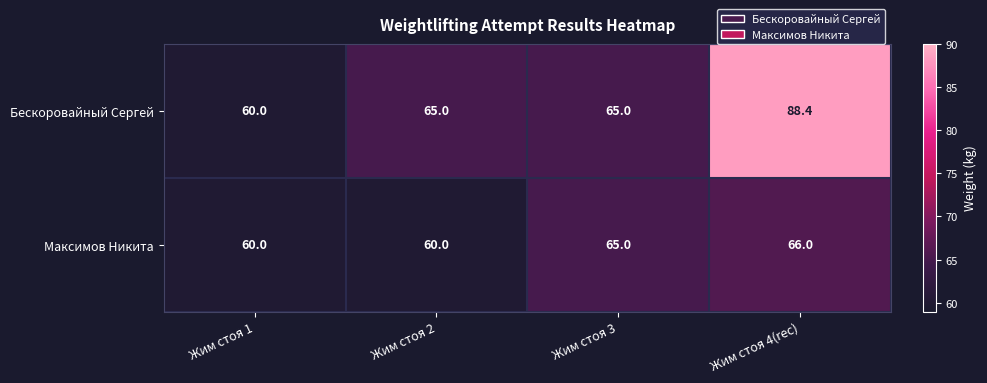

How many Максимов Никита values are between 60 and 66?

4